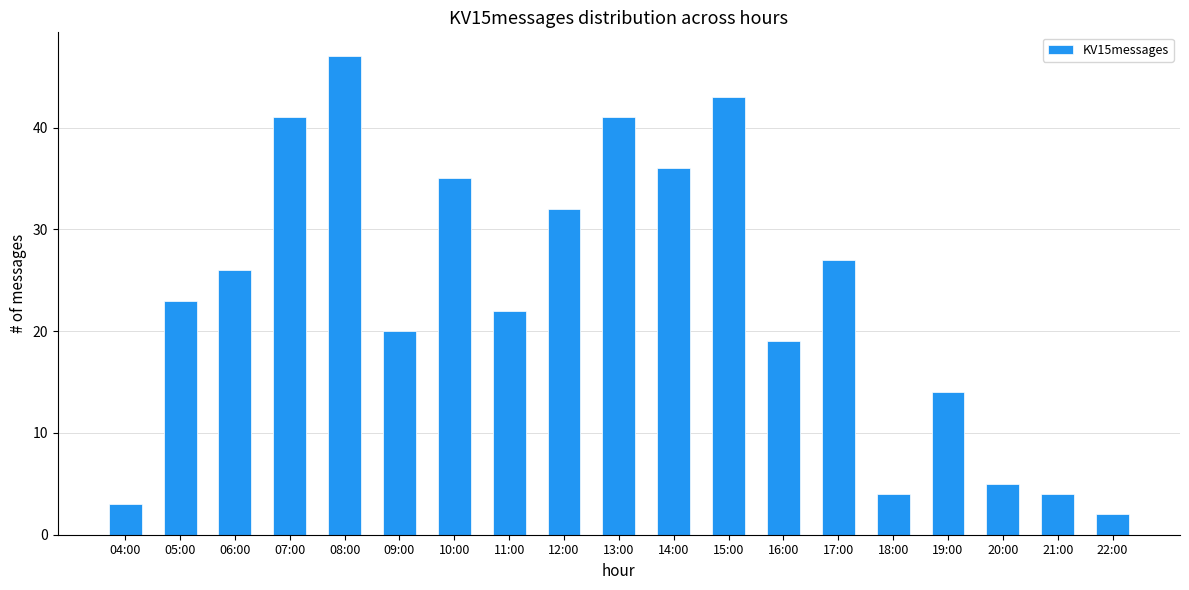

Which category has the lowest value across all series?

22:00